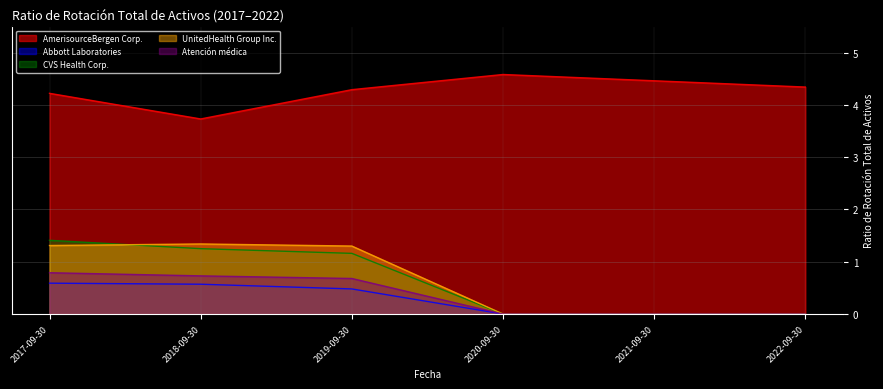

At 2018-09-30, list the series in order from largest to smallest.

AmerisourceBergen Corp., UnitedHealth Group Inc., CVS Health Corp., Atención médica, Abbott Laboratories